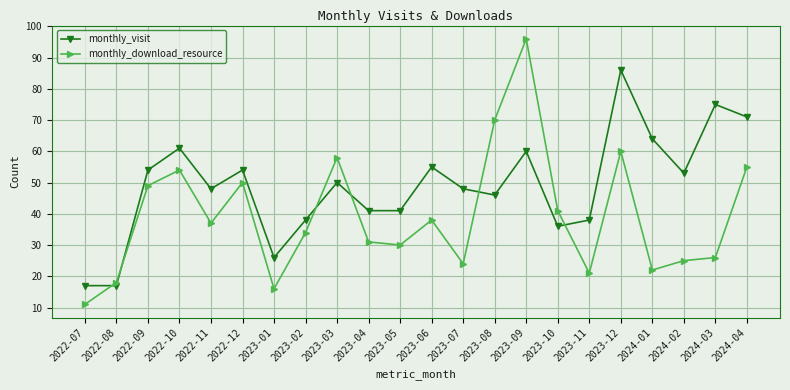

True or false: monthly_visit has a value of 50 at 2023-03.

True